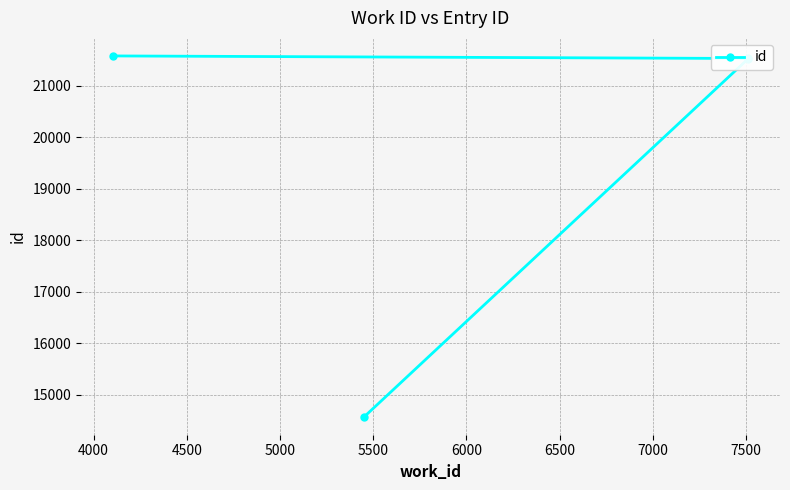

What is the difference between the maximum and minimum values?

7010